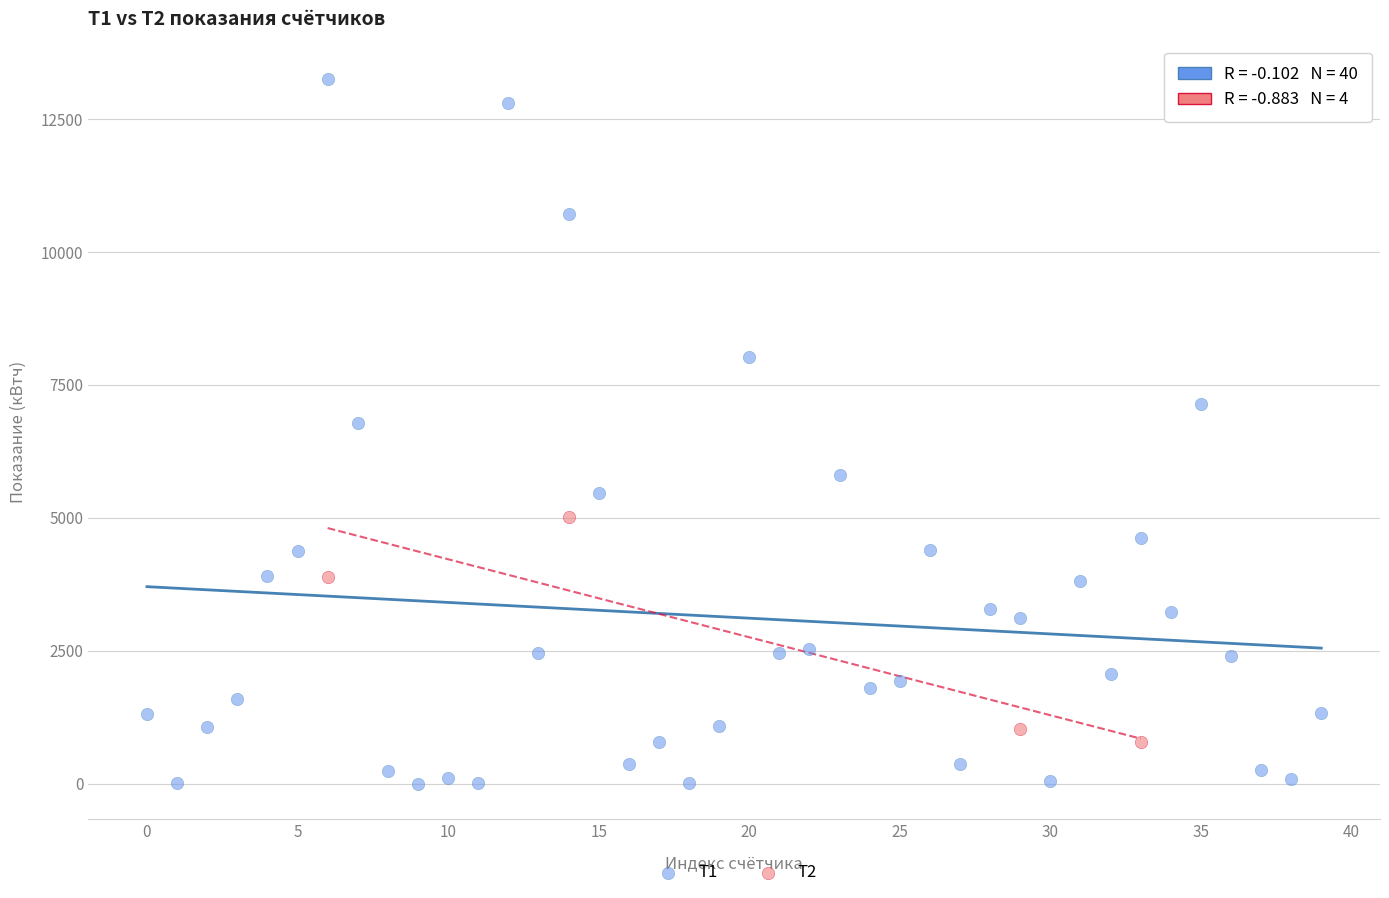

Which series contains the lowest Y value?

Т1